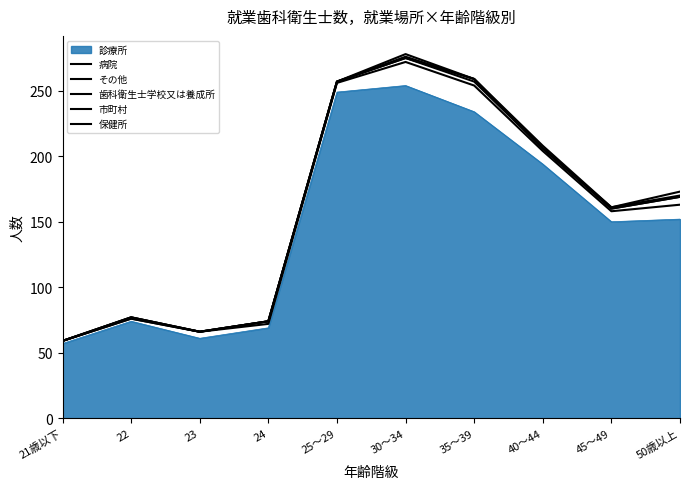

How many lines are shown in the chart?

6